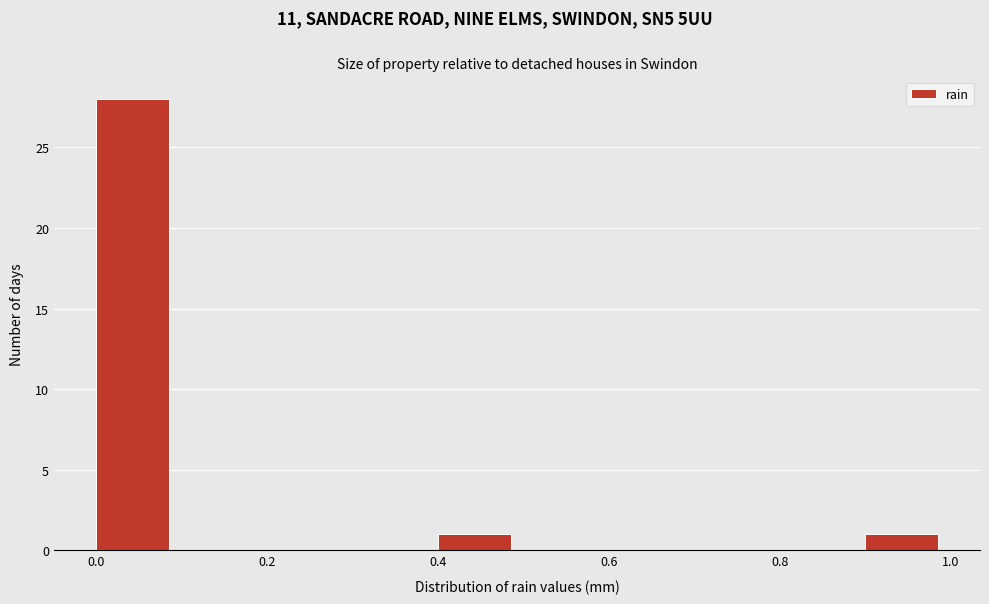

Reading left to right, transcribe this chart: for each bar, give the range it covers on the x-axis and its height. The values are not printed on the chart, so give them approximately, as read against the axis.

0.0 to 0.1: 28
0.1 to 0.2: 0
0.2 to 0.3: 0
0.3 to 0.4: 0
0.4 to 0.5: 1
0.5 to 0.6: 0
0.6 to 0.7: 0
0.7 to 0.8: 0
0.8 to 0.9: 0
0.9 to 1.0: 1